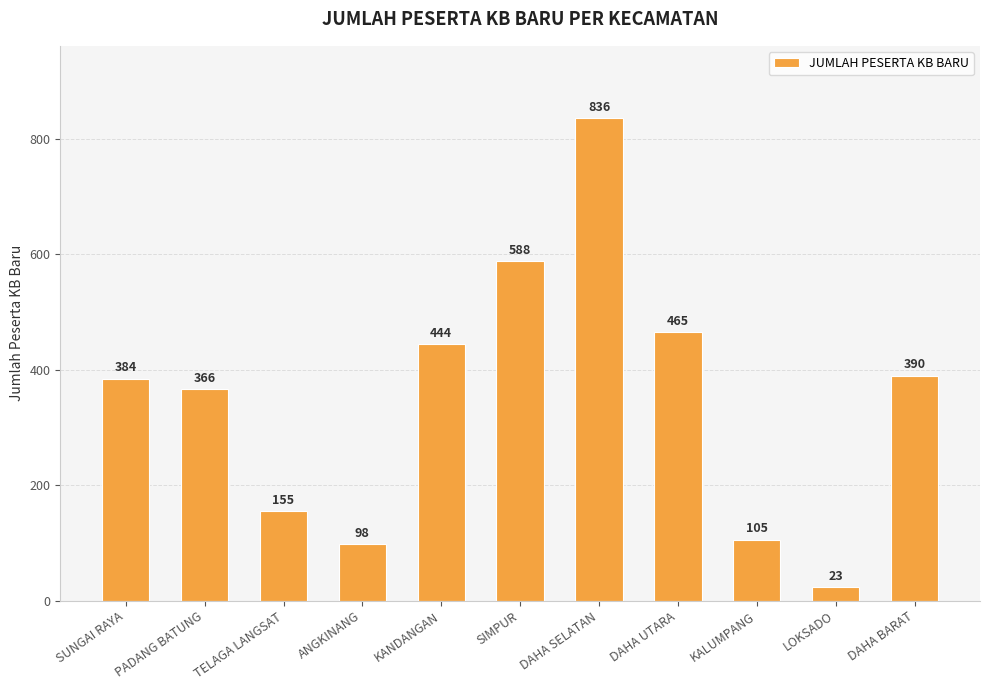

Is it true that the value at SIMPUR is 992?

False